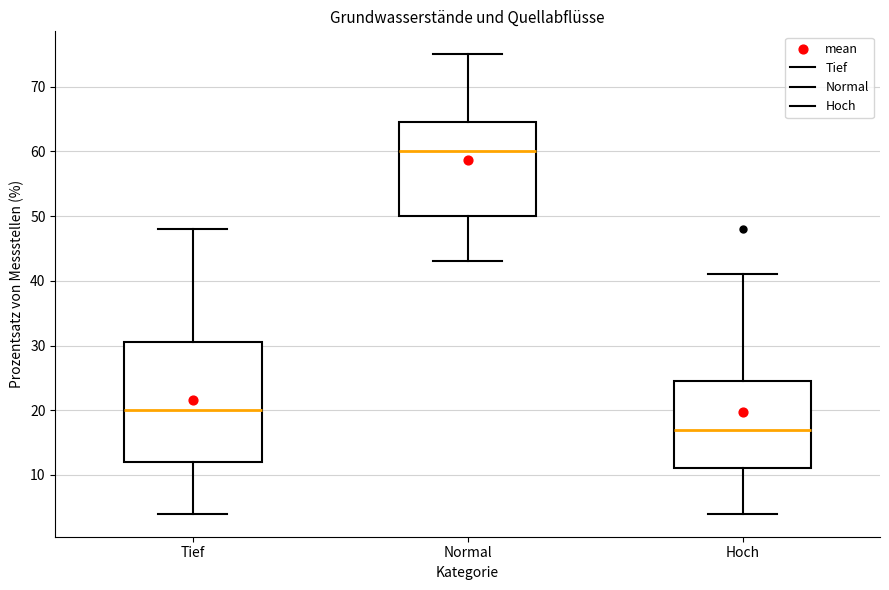

Where does the lower whisker of the box for Tief end on the y-axis? The values are not printed on the chart, so give them approximately, as read against the axis.

4